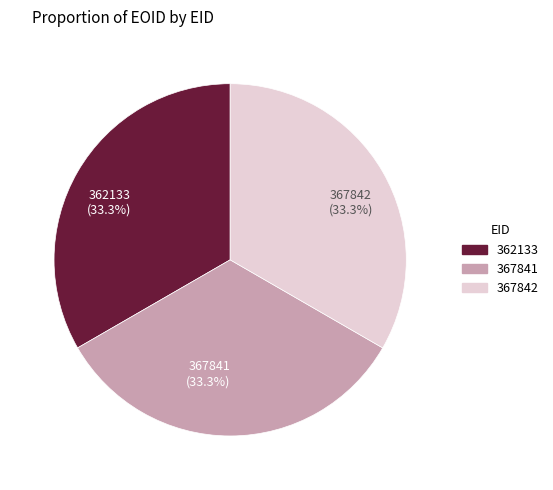

Is 362133 the majority of the pie?

No